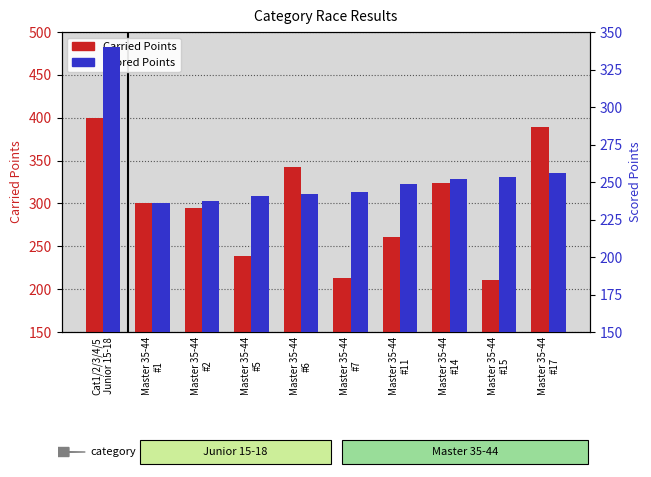

What is the difference between the maximum and minimum values in the Carried Points series?

189.1